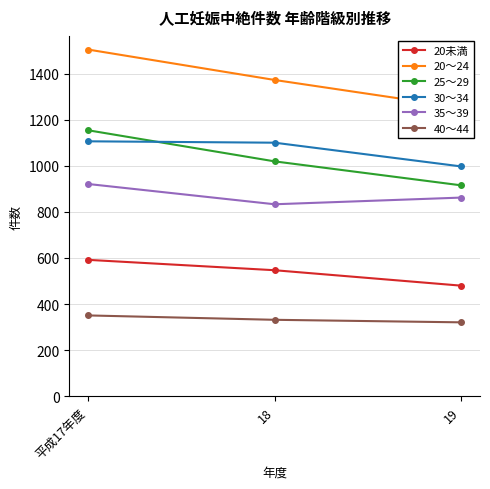

What is the sum of the 20～24 values at 平成17年度 and 18?

2876